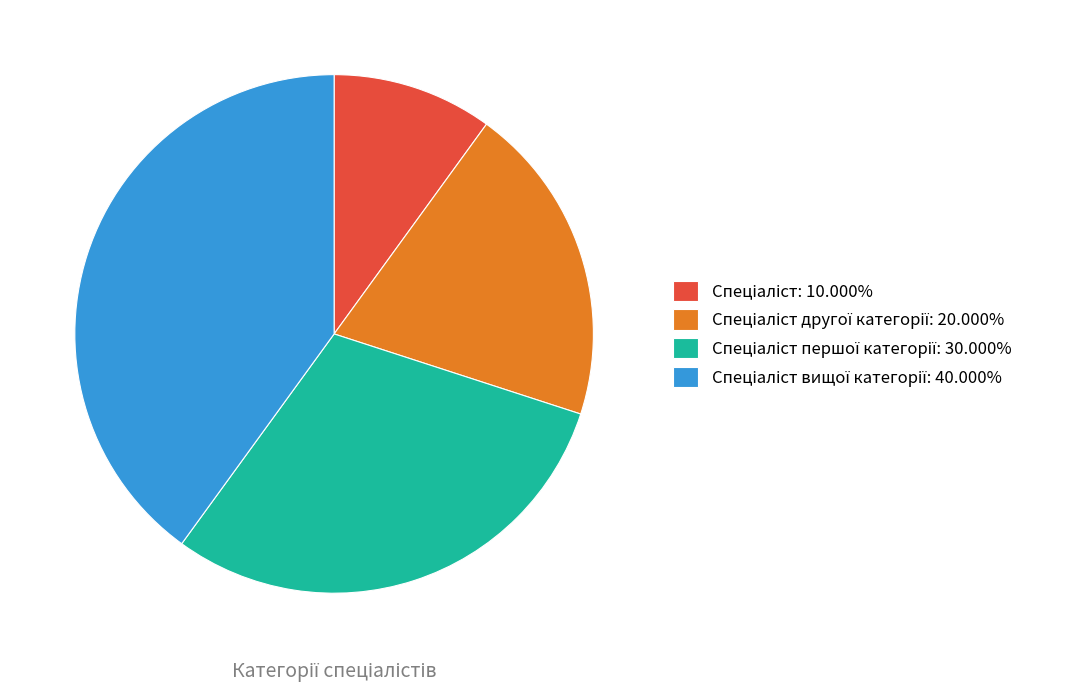

Count the number of slices in the pie.

4